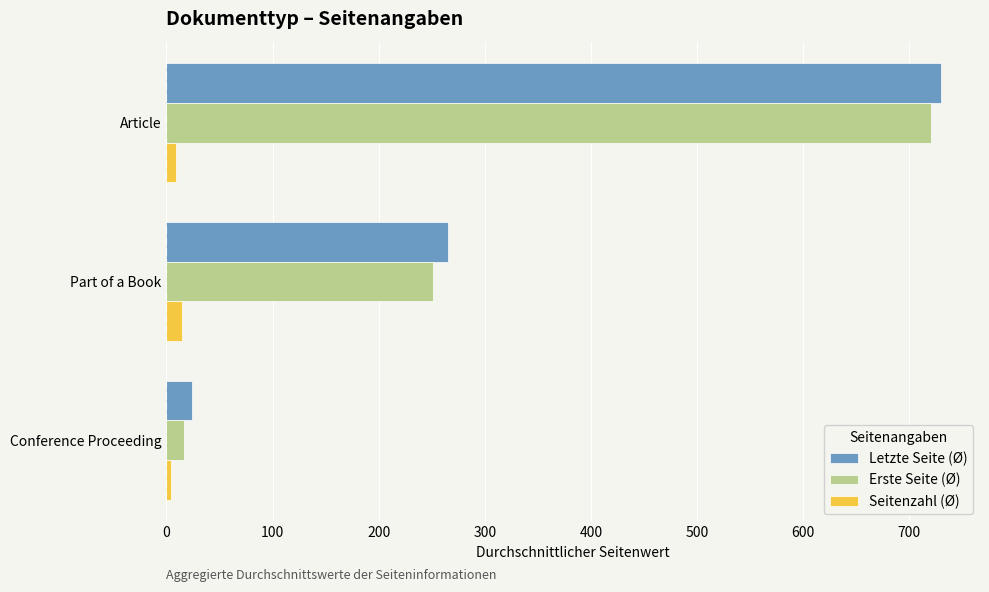

What are all the series names shown in the legend?

Letzte Seite (Ø), Erste Seite (Ø), Seitenzahl (Ø)